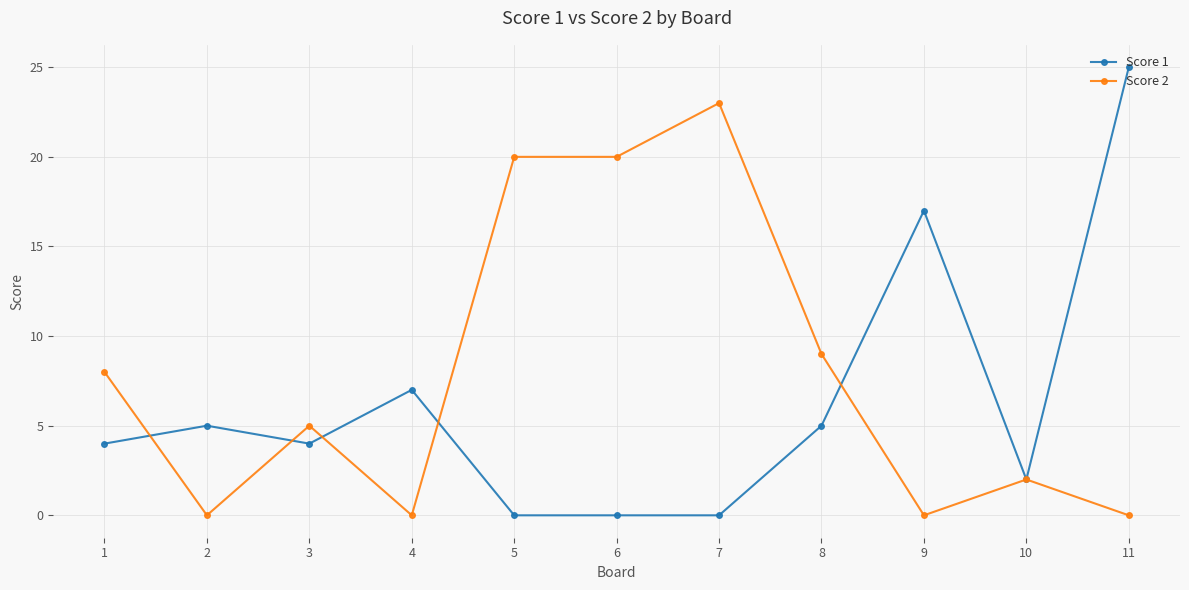

Rank the series at 11 from highest to lowest value.

Score 1, Score 2